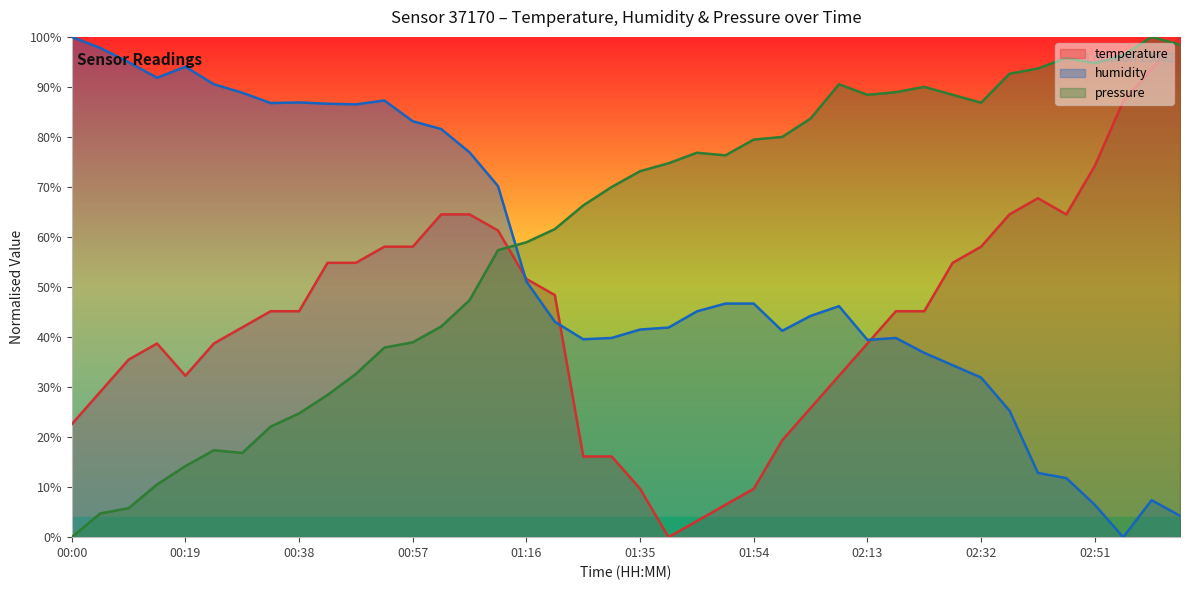

In pressure, how many points are lower than both neighbors (excluding endpoints)?

5